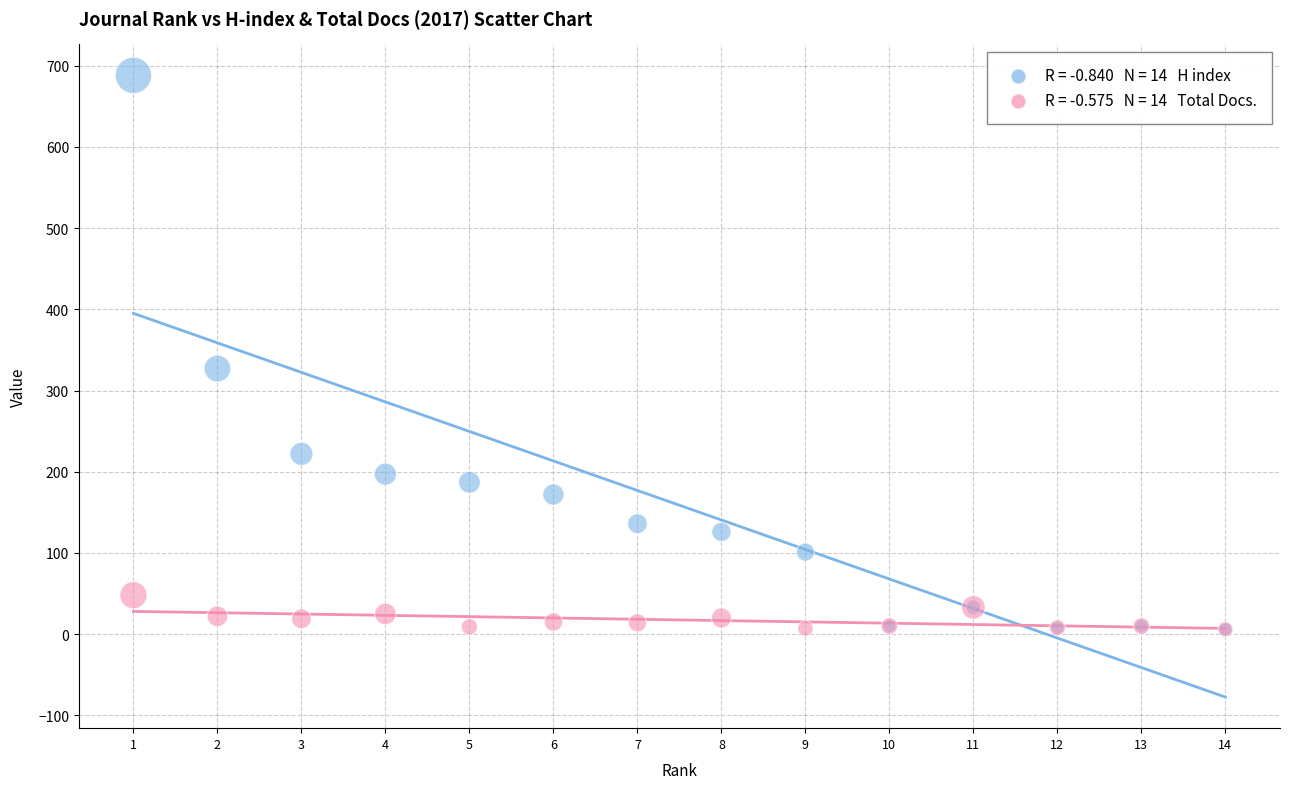

Across all series, what Y value is closest to 347?

327